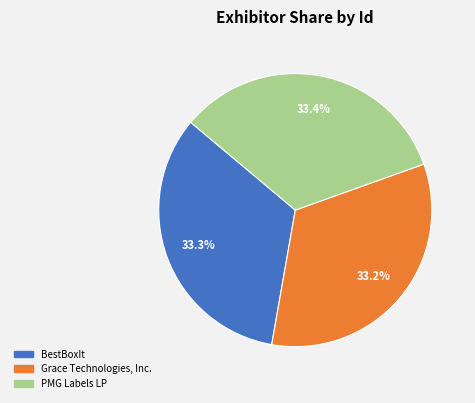

How many segments does this pie chart have?

3